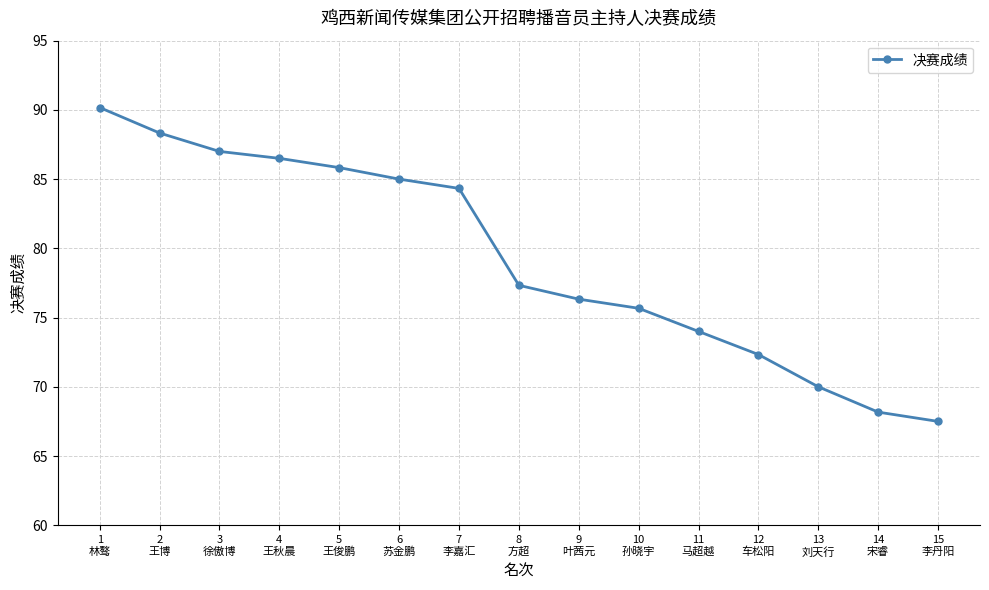

The chart shows a value of 67.5 at 15
李丹阳. True or false?

True